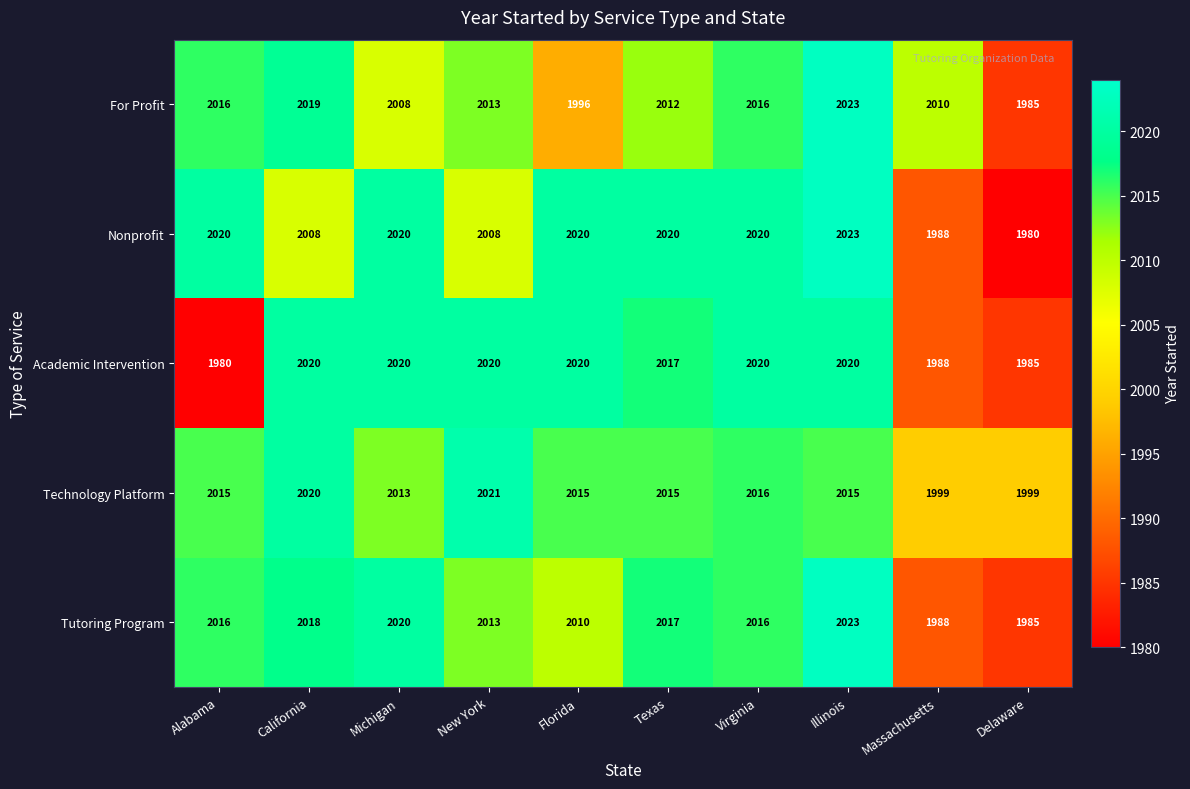

Where is Tutoring Program nearest to the value 2004?

Florida